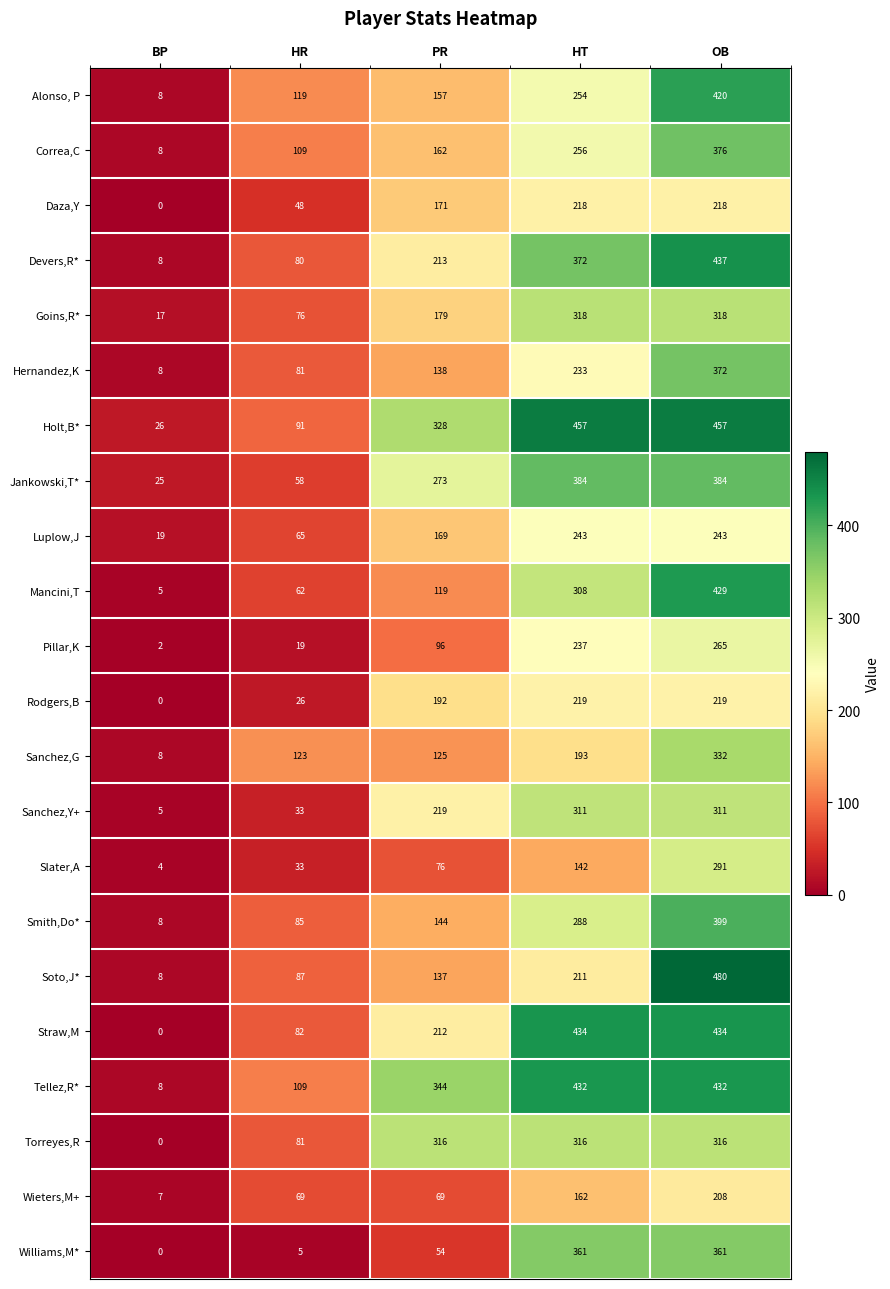

What is the difference between the highest and lowest values at HR?

118